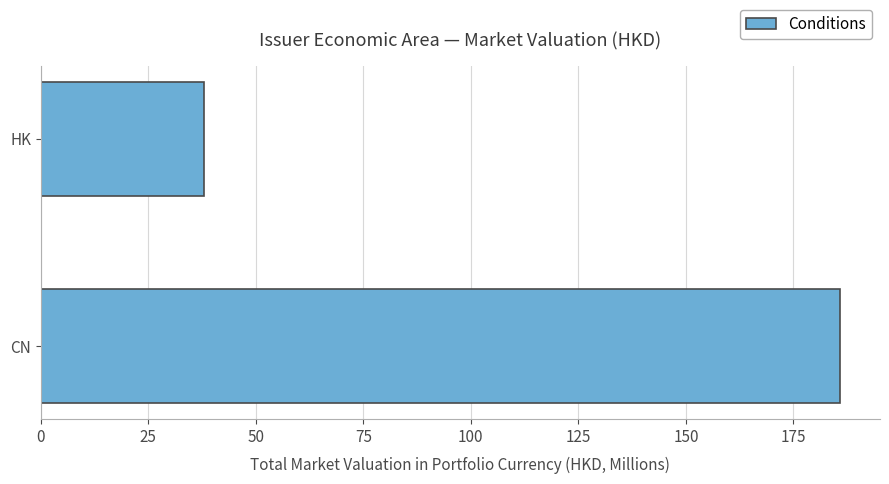

What is the average value?

111.9